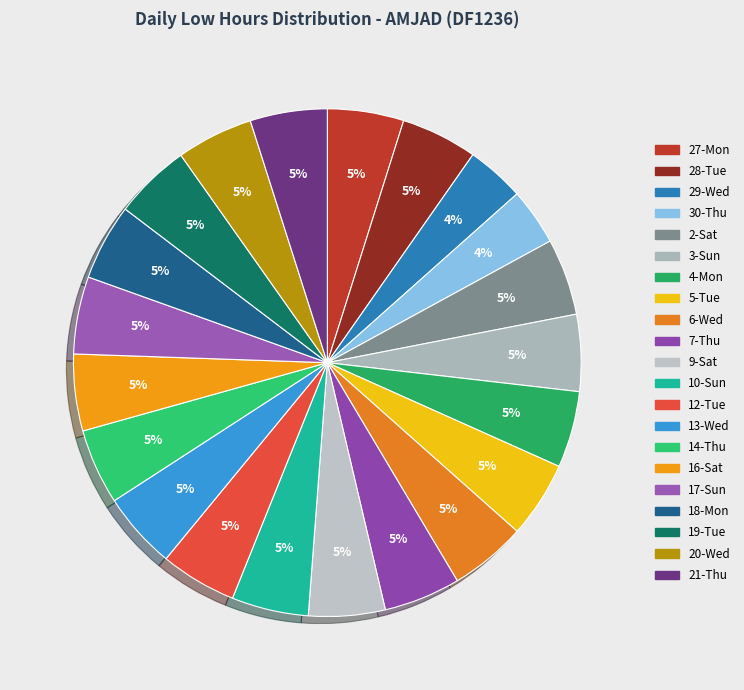

What percentage is the 6-Wed slice, to the nearest percent?

5%